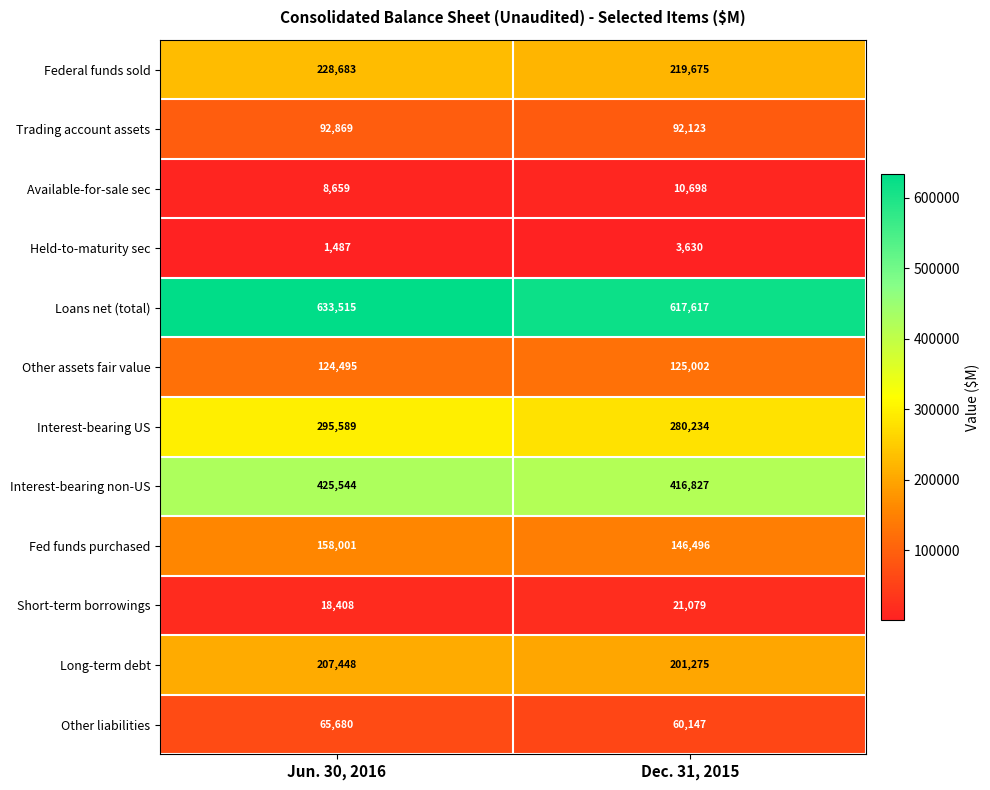

What is the difference between the maximum and minimum values in the Held-to-maturity sec series?

2143